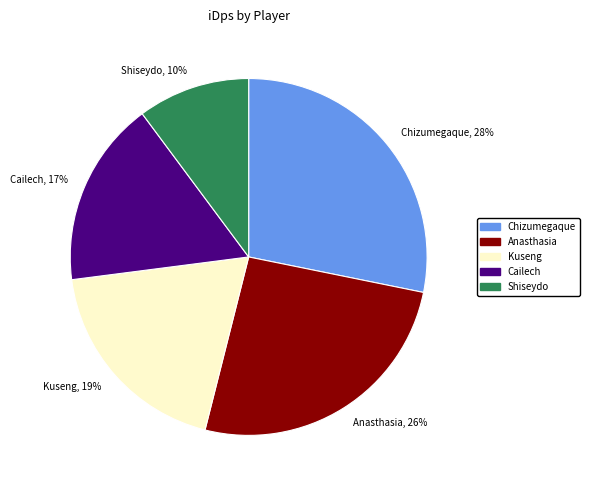

Which slice is the smallest?

Shiseydo